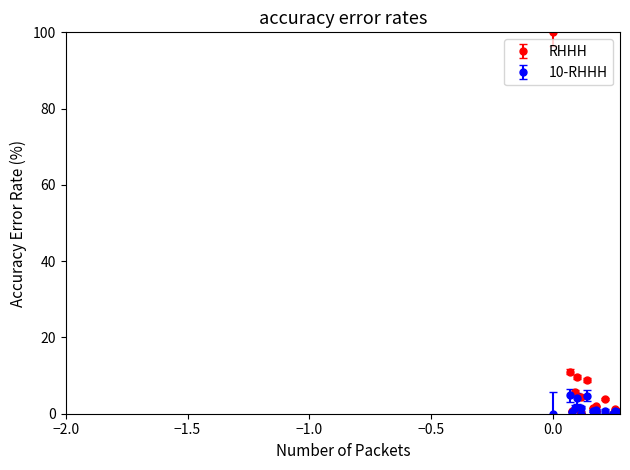

Which series has the largest total across all categories?

RHHH